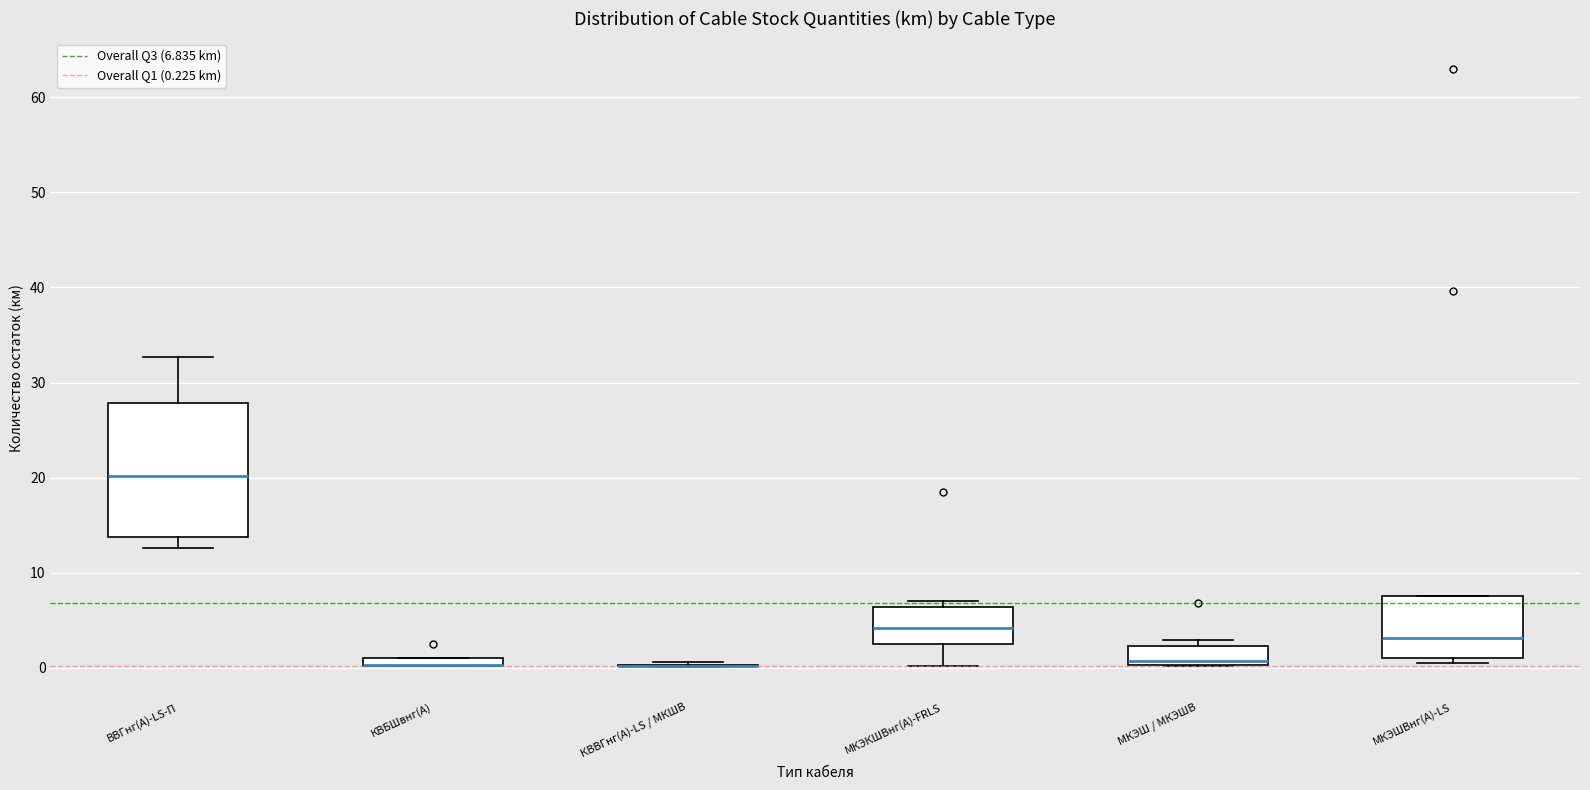

Which box is the tallest, from its lower edge to its upper edge?

ВВГнг(А)-LS-П